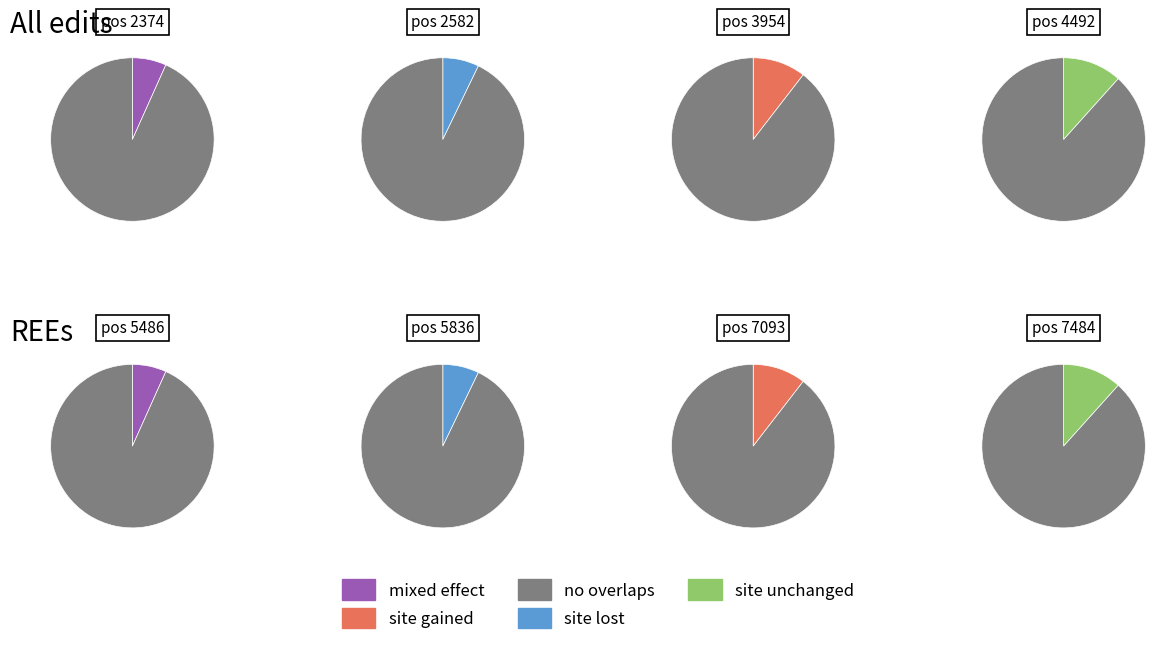

To the nearest percent, what portion does 2582 represent?

7%